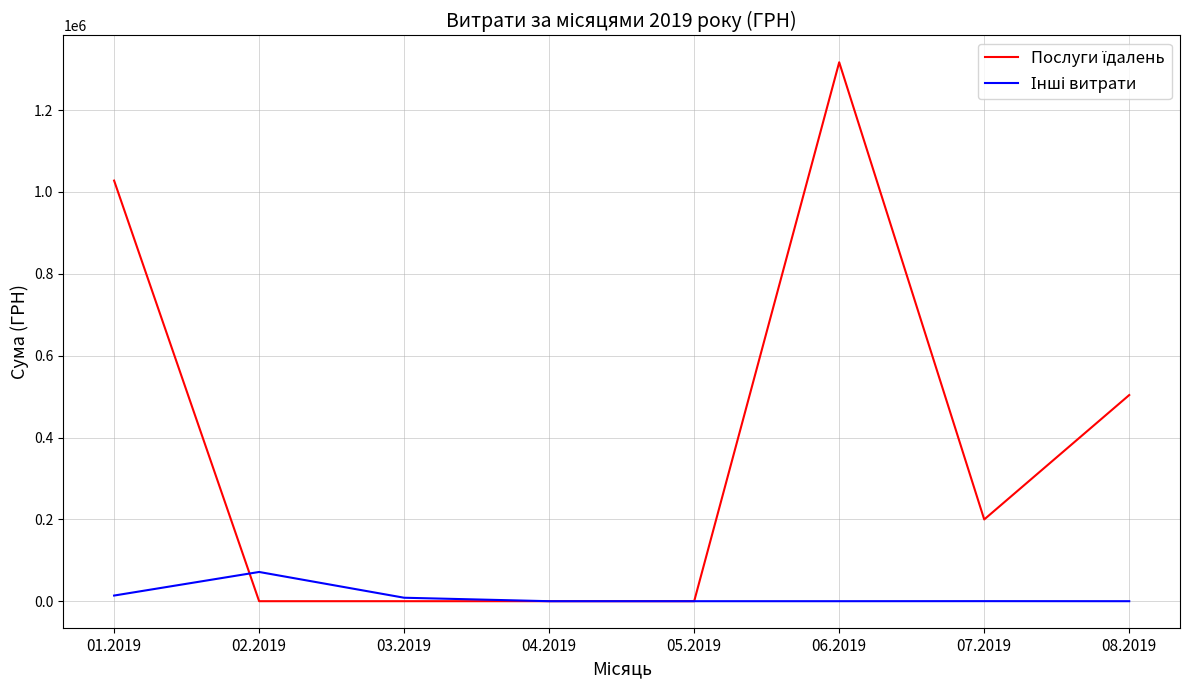

Does the chart have visible grid lines?

Yes